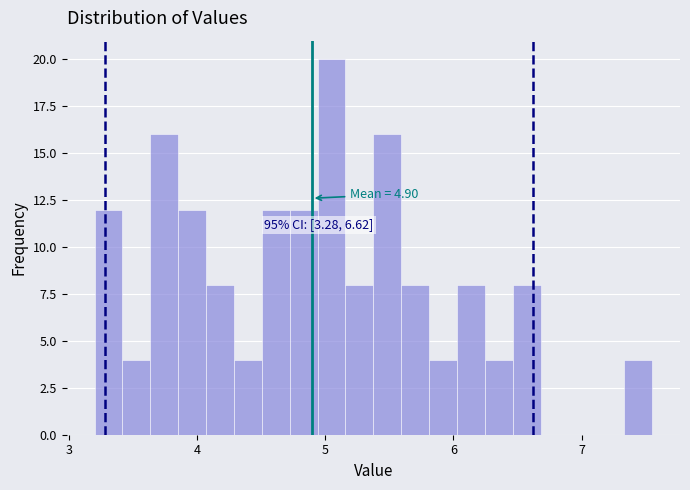

Around what value on the x-axis is the tallest bar? Give the approximate position of its centre, as read against the axis.

5.0